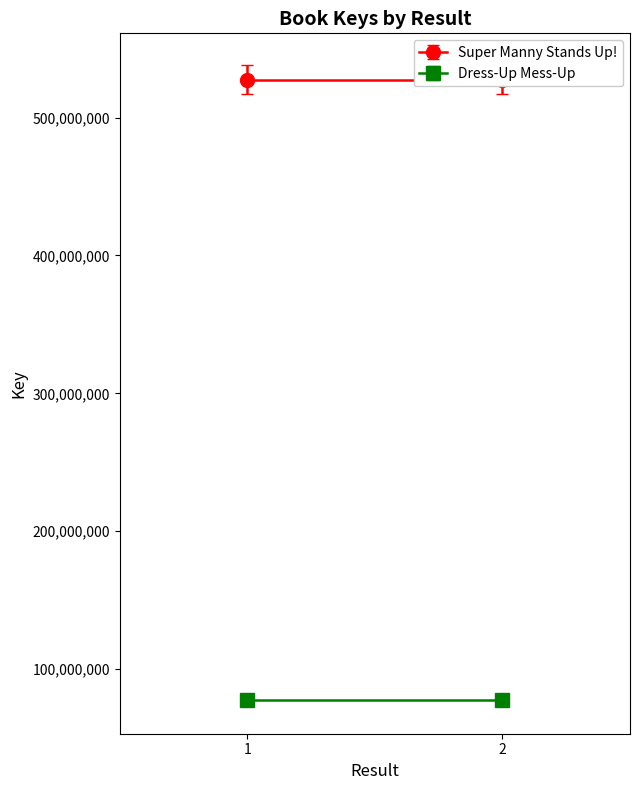

What are all the series names shown in the legend?

Super Manny Stands Up!, Dress-Up Mess-Up